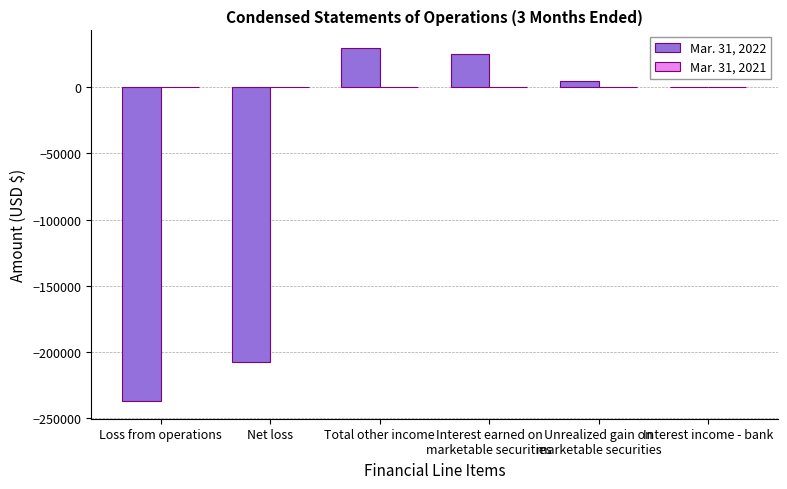

What is the sum of all Mar. 31, 2022 values?

-385745